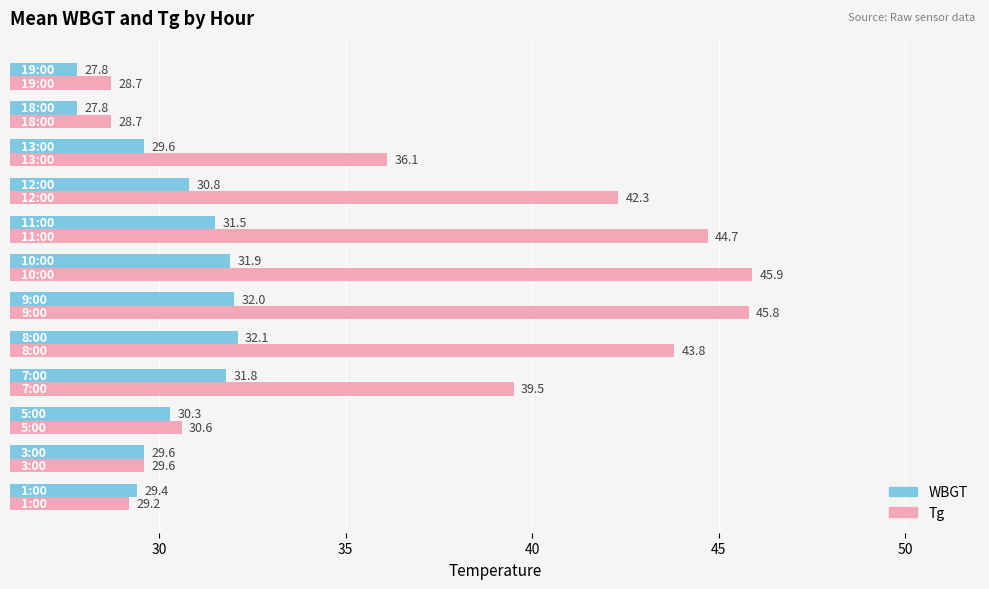

What is the highest value of the WBGT series?

32.1